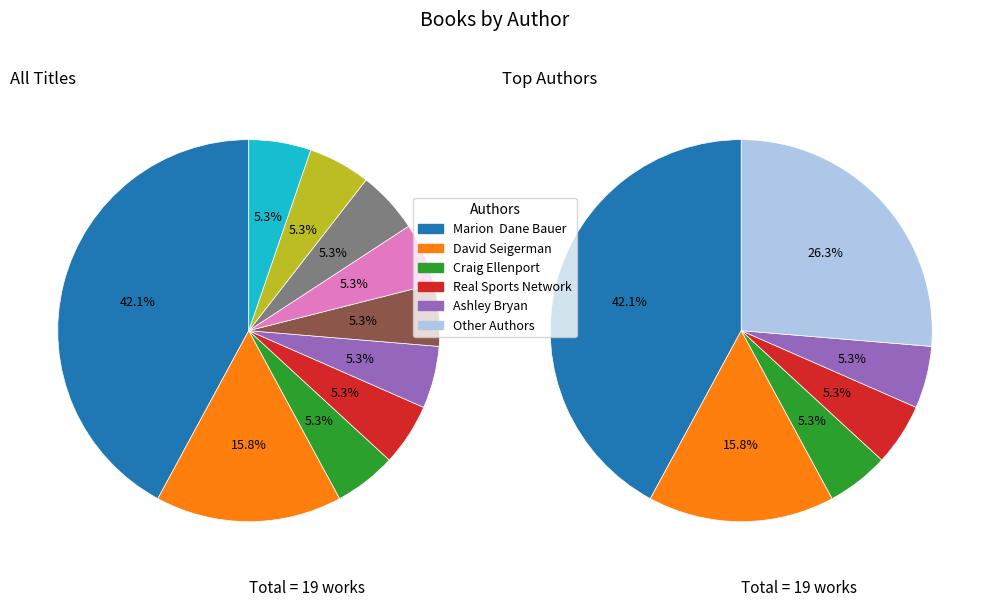

What portion of the pie excludes Nancy Ohlin (514558729)?

94.7%